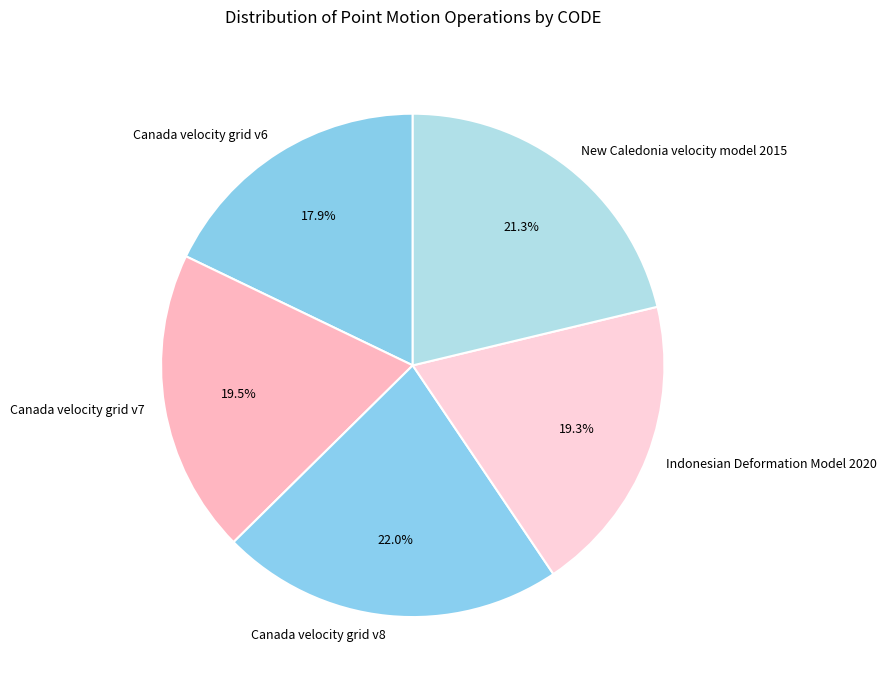

What percentage is the Canada velocity grid v8 slice, to the nearest percent?

22%